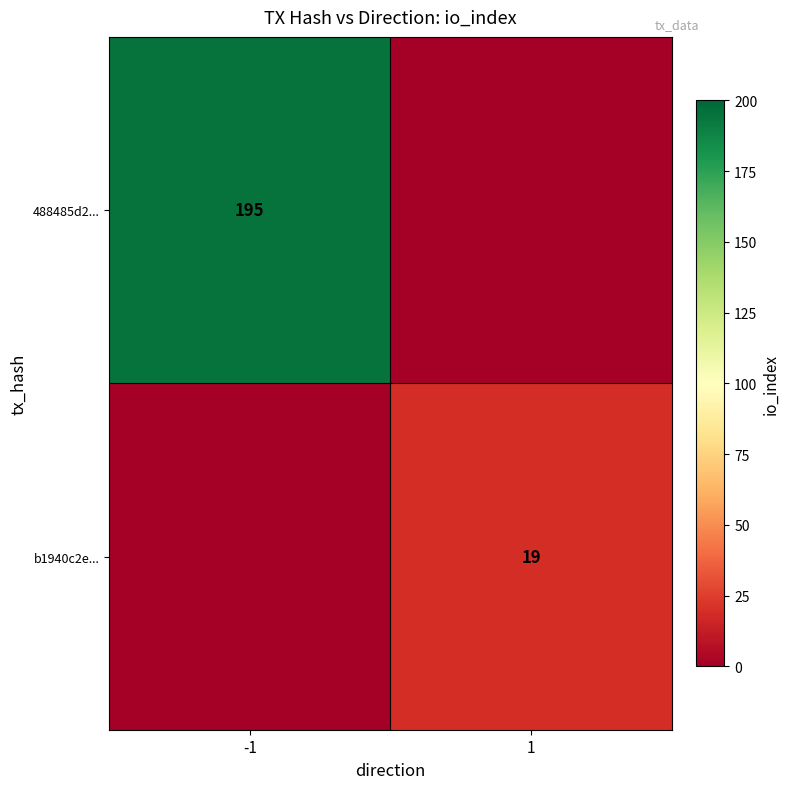

What is the spread (max minus min) of values at 1?

19